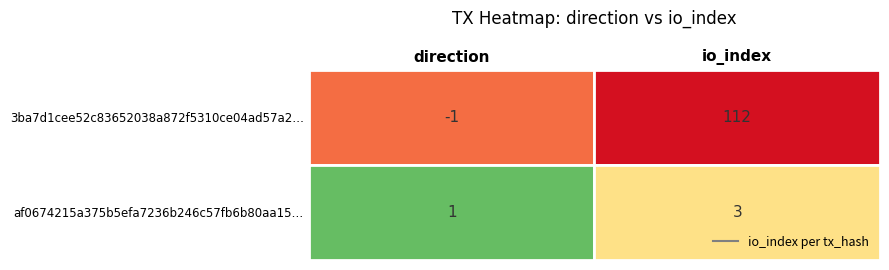

Rank the series at io_index from lowest to highest value.

af0674215a375b5efa7236b246c57fb6b80aa15, 3ba7d1cee52c83652038a872f5310ce04ad57a2